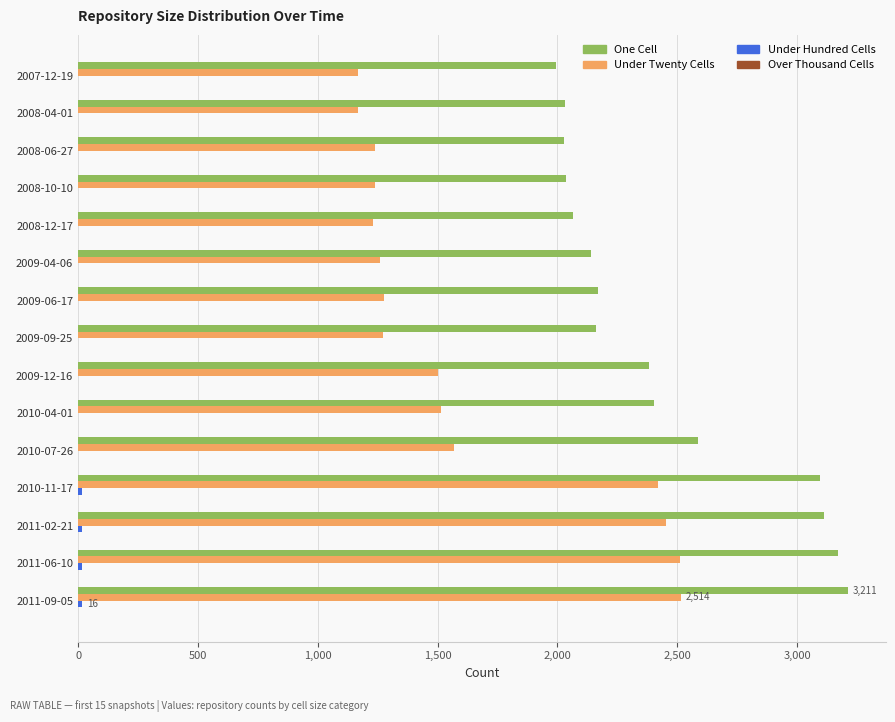

What is the maximum value shown in the chart?

3211